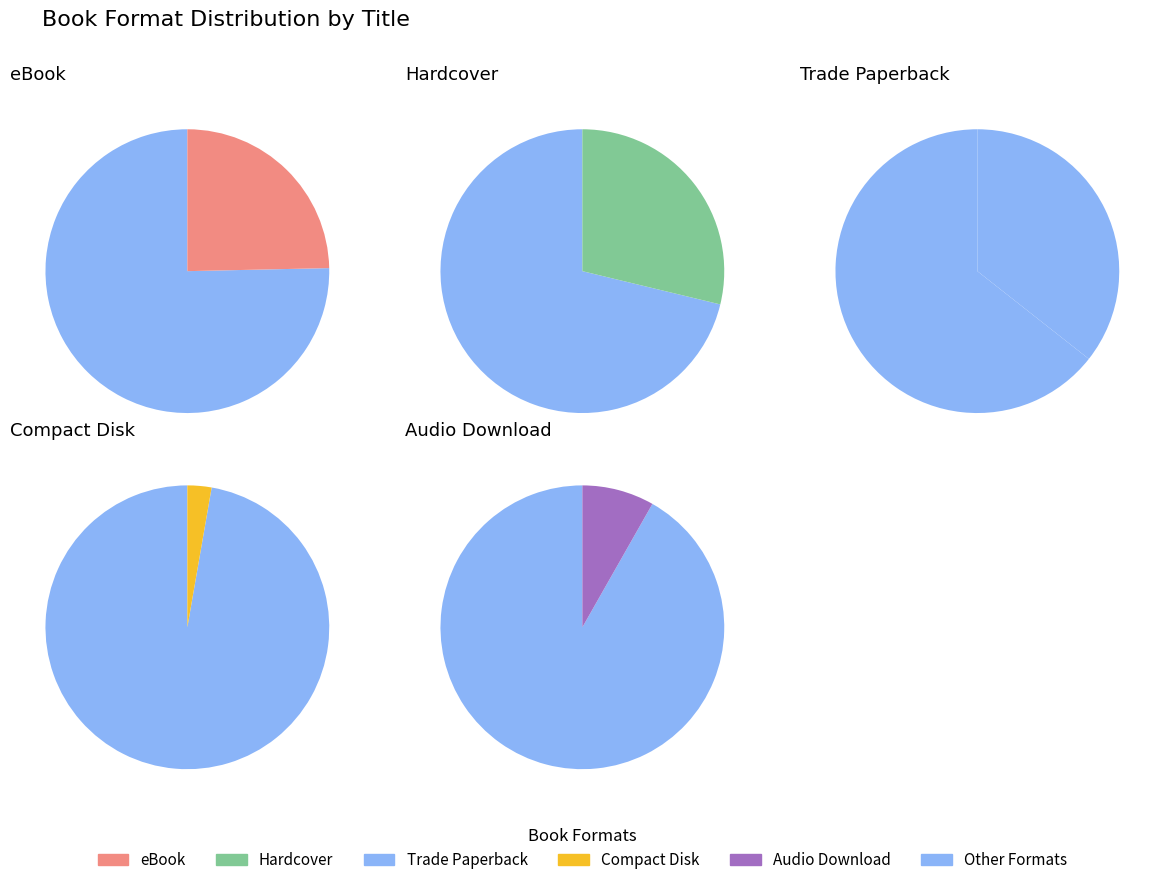

Which slice is the largest?

Trade Paperback